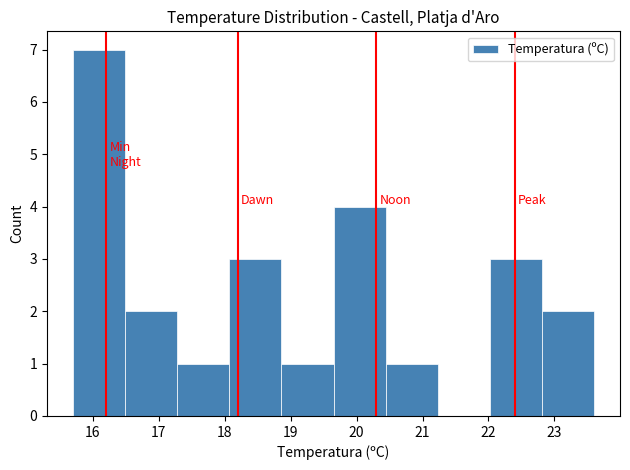

Reading left to right, list every bar in this chart as the range it spans on the x-axis followed by its height. Neither the bar edges nor the heights are printed on the chart, so give them approximately, as read against the axes.

15.70 to 16.49: 7
16.49 to 17.28: 2
17.28 to 18.07: 1
18.07 to 18.86: 3
18.86 to 19.65: 1
19.65 to 20.44: 4
20.44 to 21.23: 1
21.23 to 22.02: 0
22.02 to 22.81: 3
22.81 to 23.60: 2